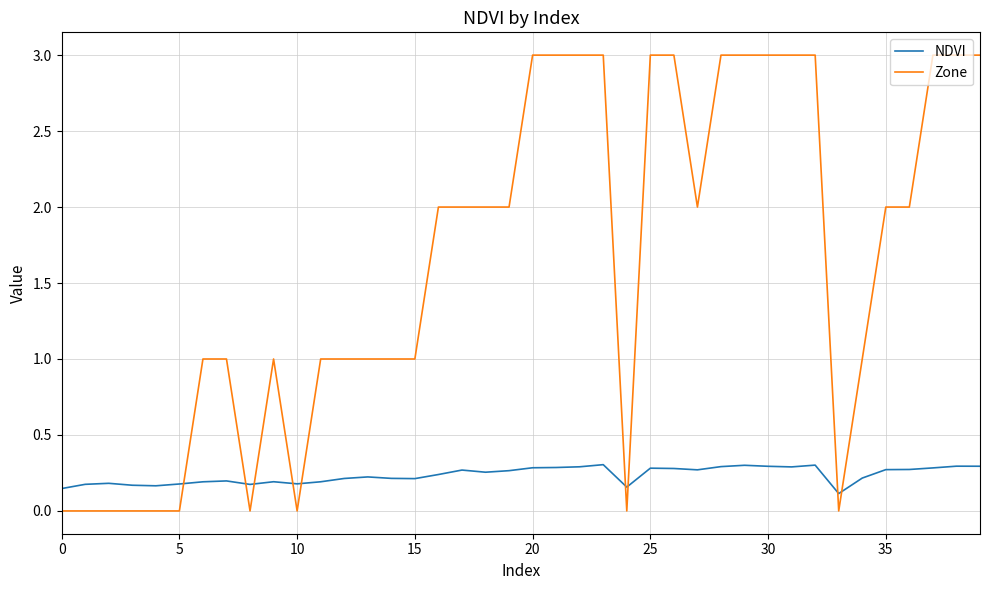

After their last crossing, which series has the higher values: Zone or NDVI?

Zone